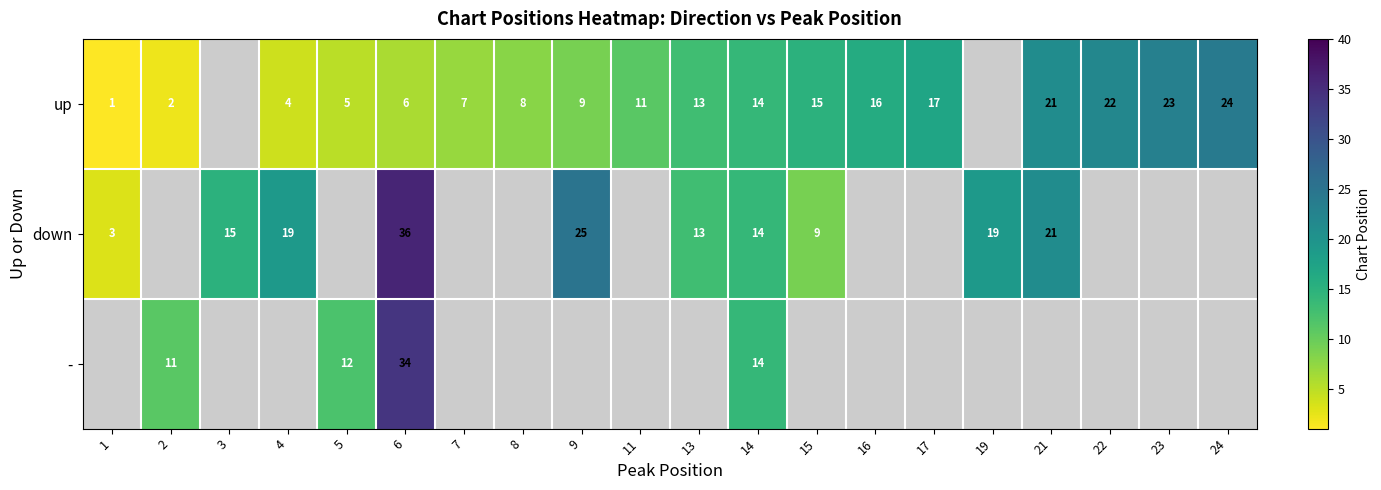

At how many categories does at least one series exceed 9?

17